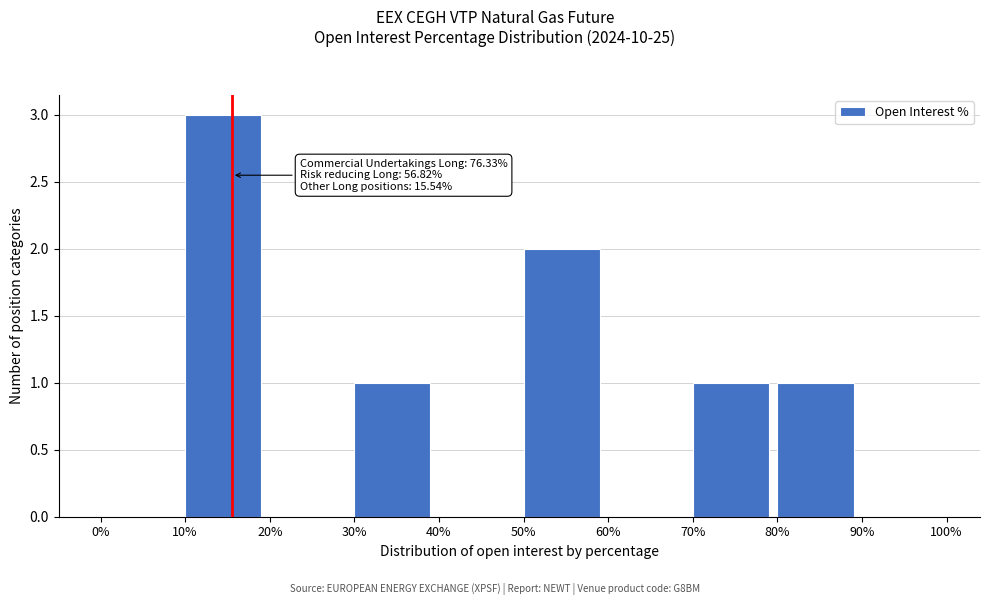

Which range on the x-axis has the tallest bar?

10% to 20%